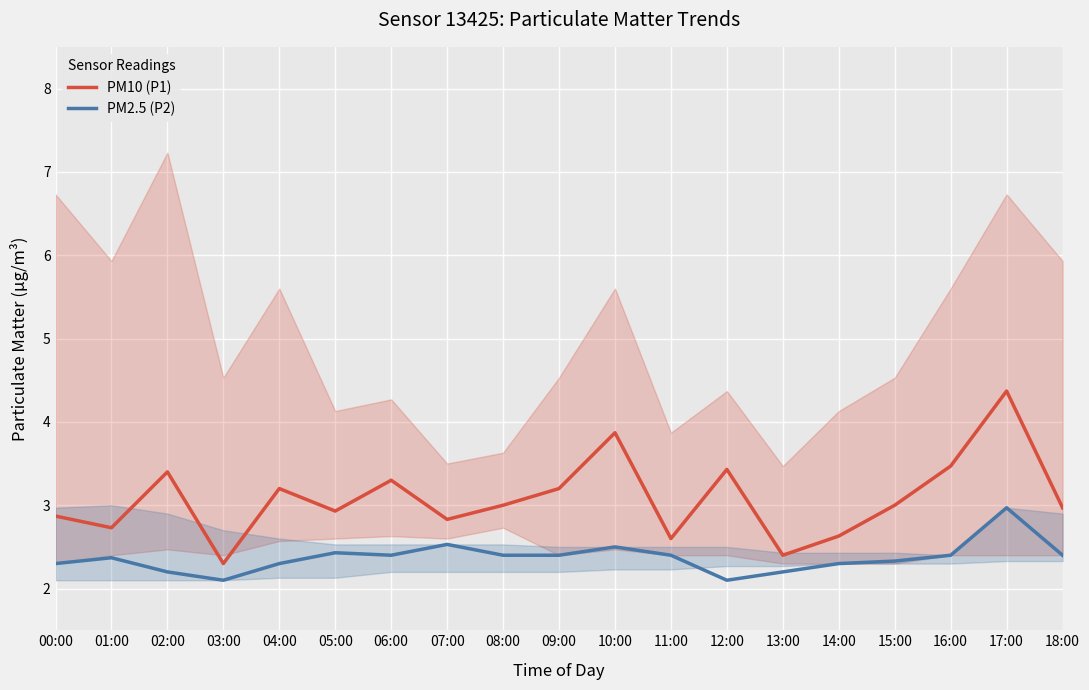

What are all the series names shown in the legend?

PM10 (P1), PM2.5 (P2)